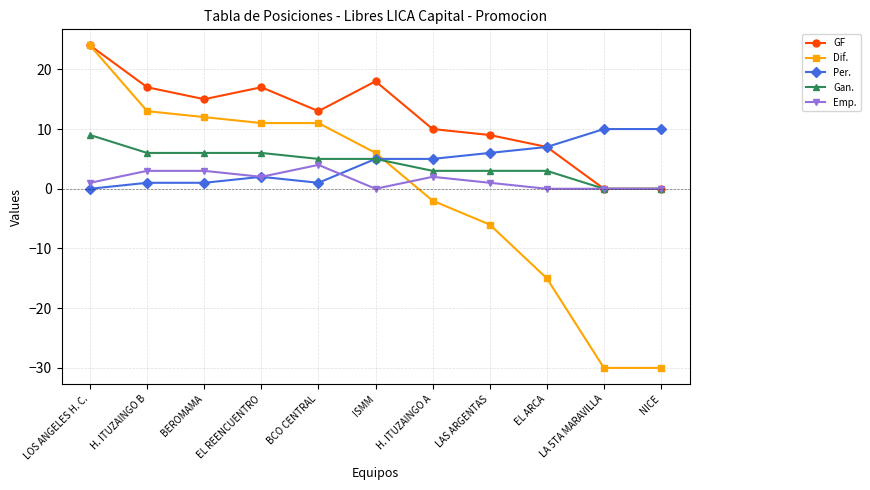

At which category is the sum across all series the highest?

LOS ANGELES H. C.